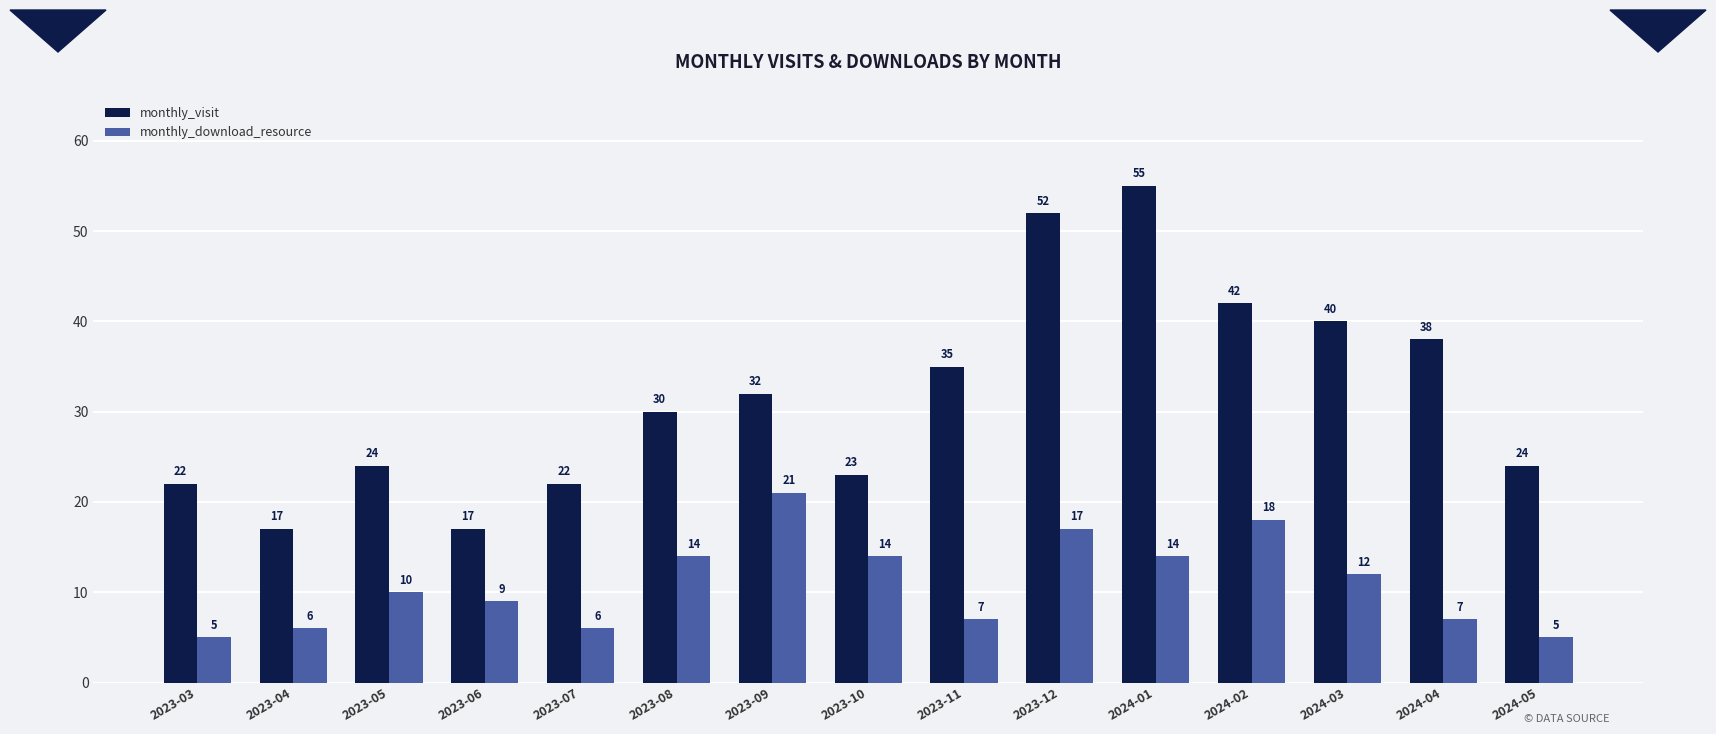

What are all the series names shown in the legend?

monthly_visit, monthly_download_resource